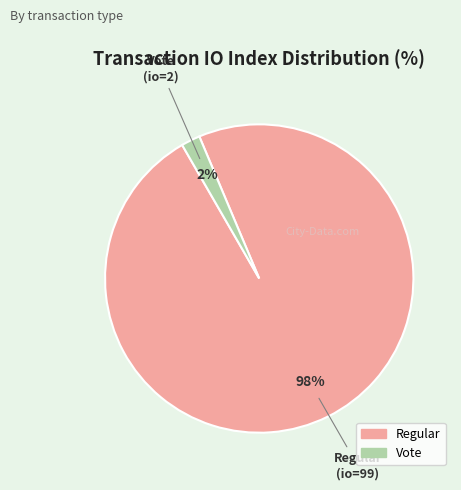

True or false: Regular accounts for 98% of the total.

True